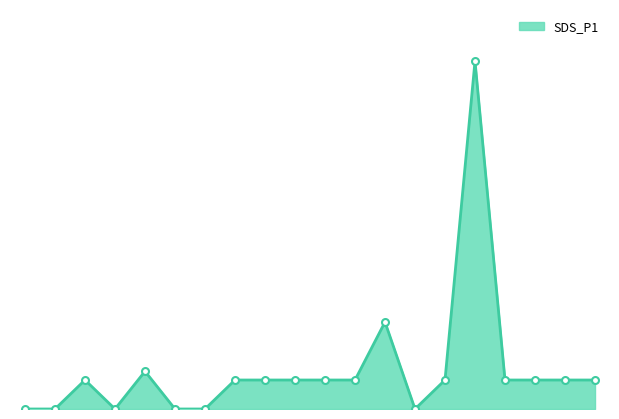

Does the chart have visible grid lines?

No